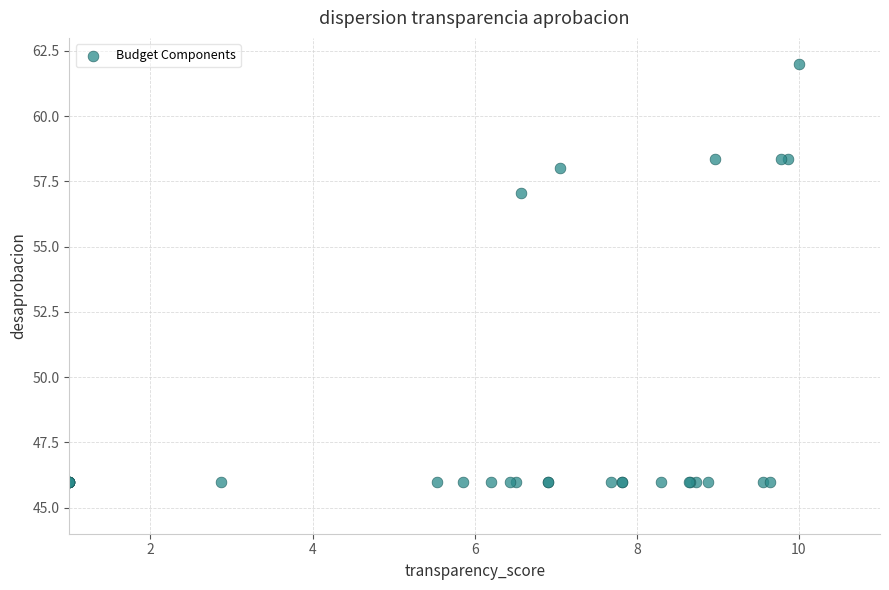

What Y value in the scatter plot is closest to 54?

57.1